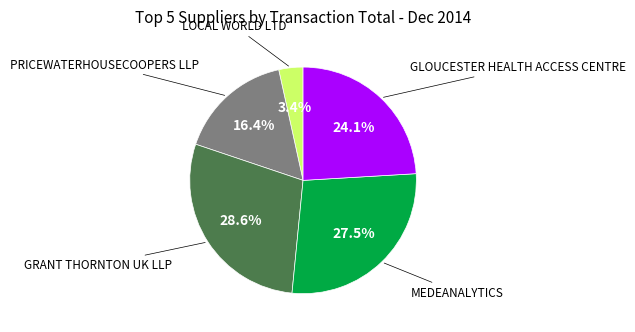

How many slices are in this pie chart?

5